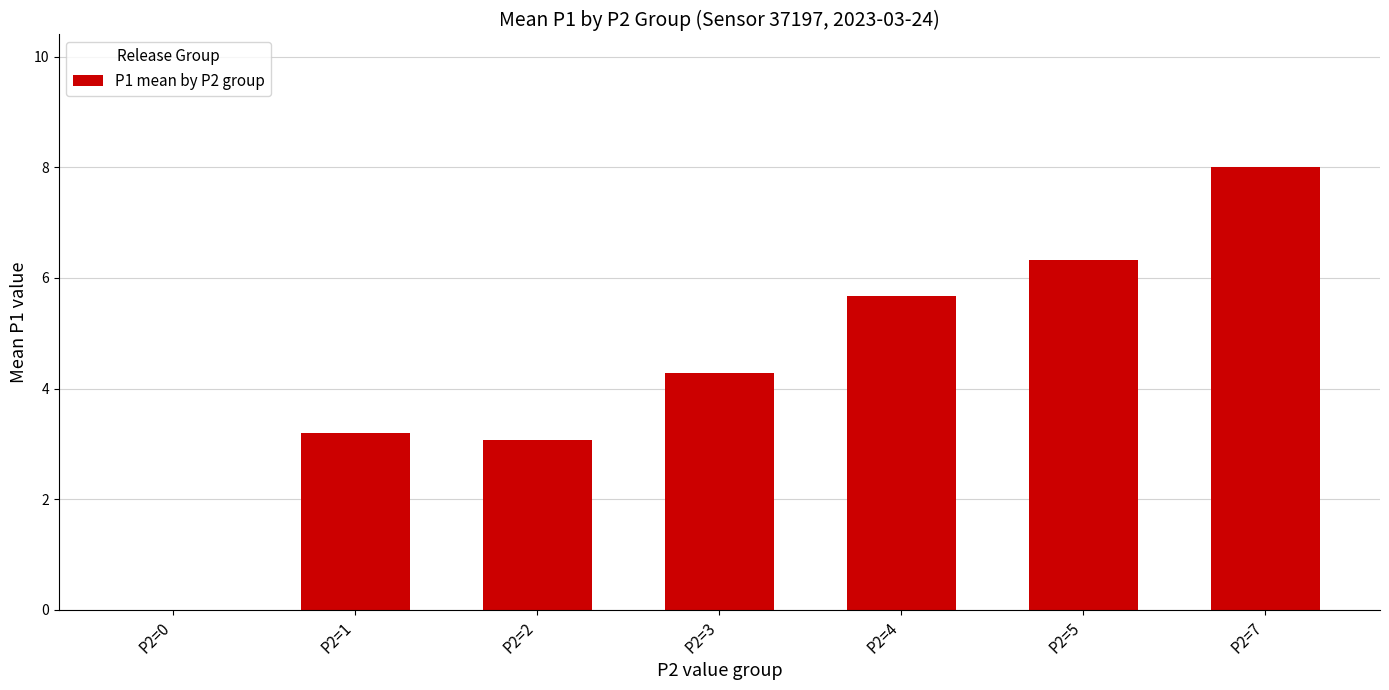

What value does the data have at P2=2?

3.1